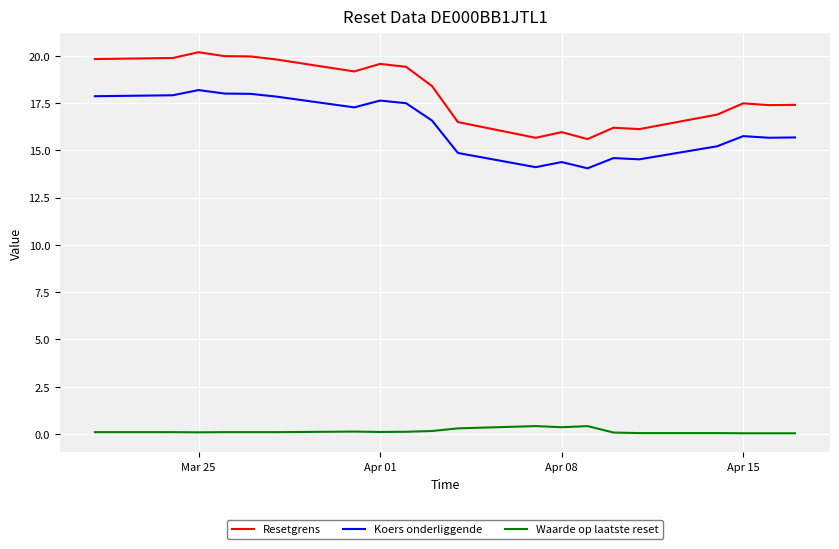

Which series has the widest spread of values?

Resetgrens